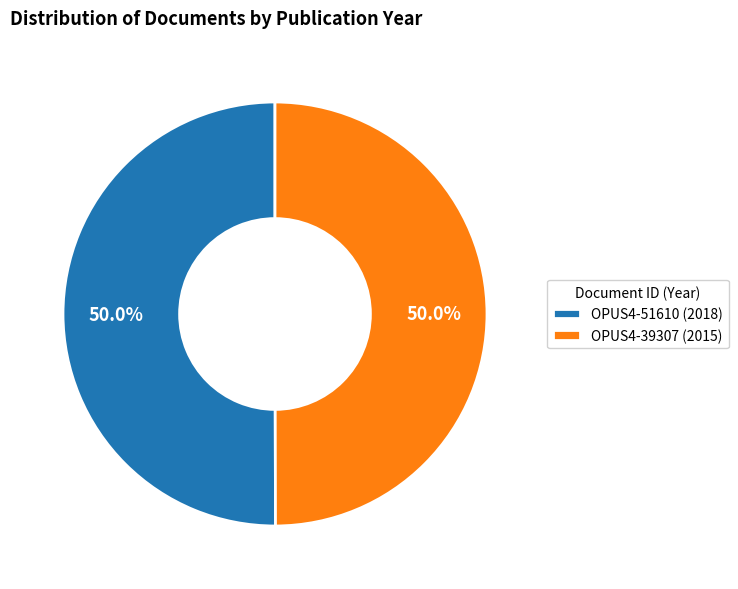

Approximately how many times larger is the value at OPUS4-39307 compared to OPUS4-51610?

1.0